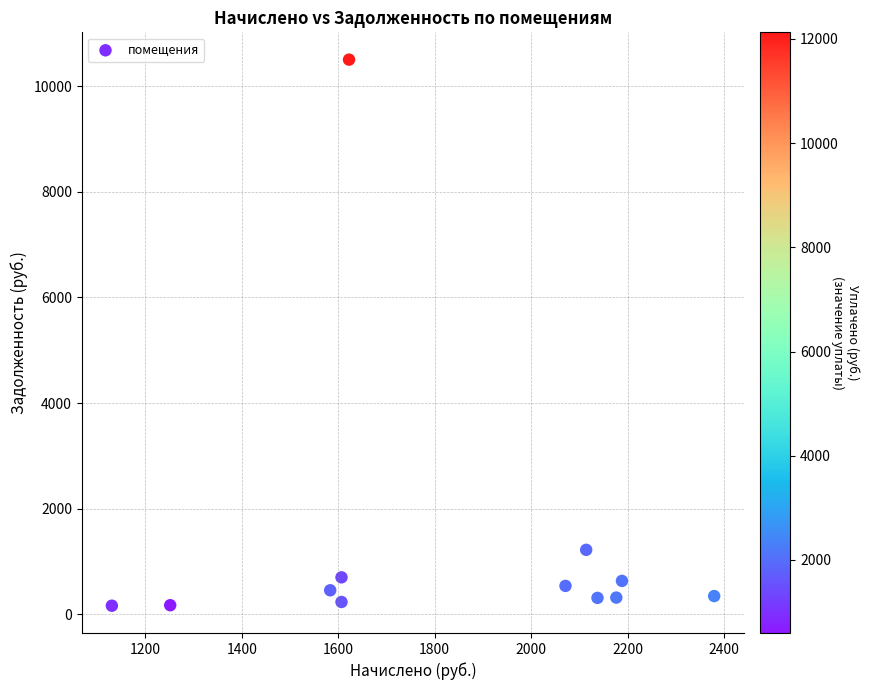

What Y value in the scatter plot is closest to 5332?

1221.0